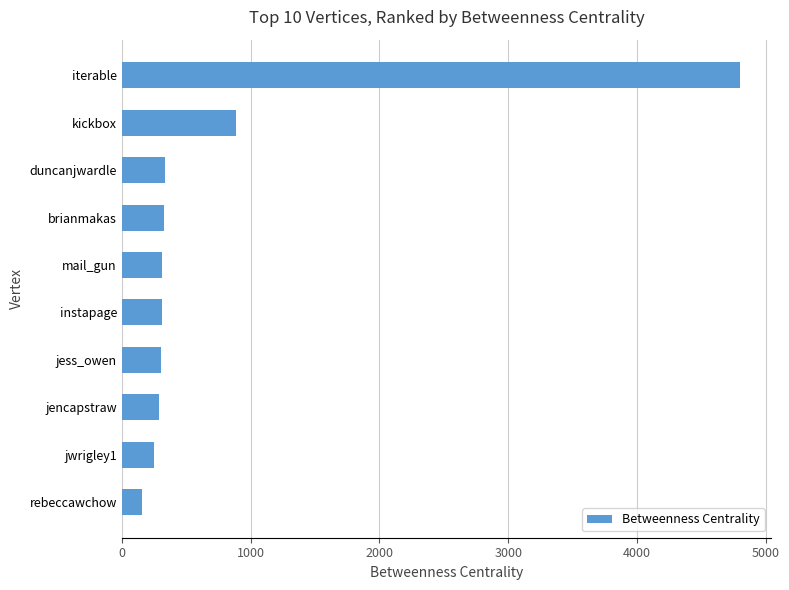

What is the average value?

797.9